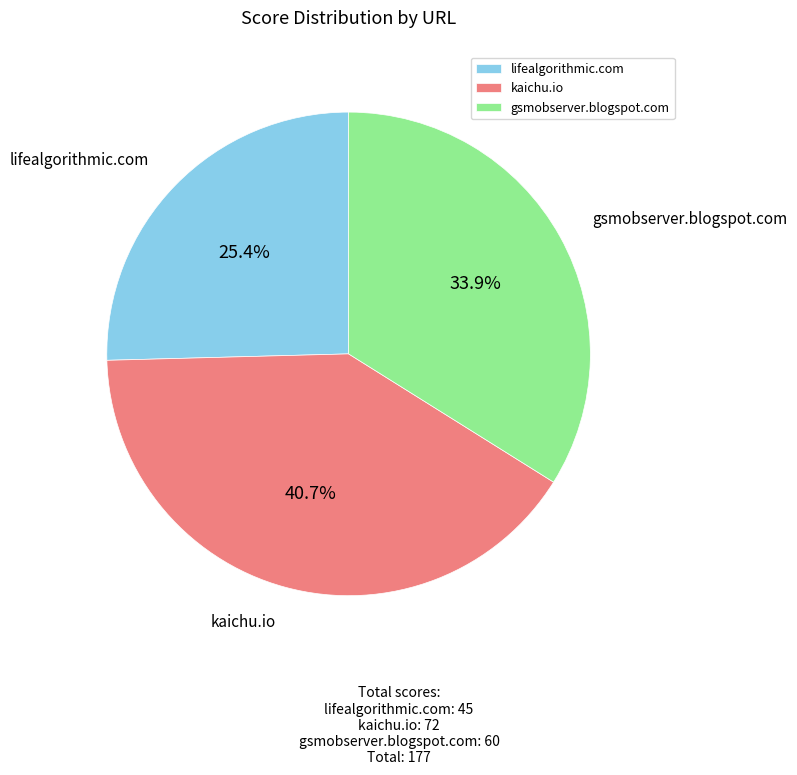

Combined, what portion of the pie is kaichu.io and lifealgorithmic.com?

66.1%